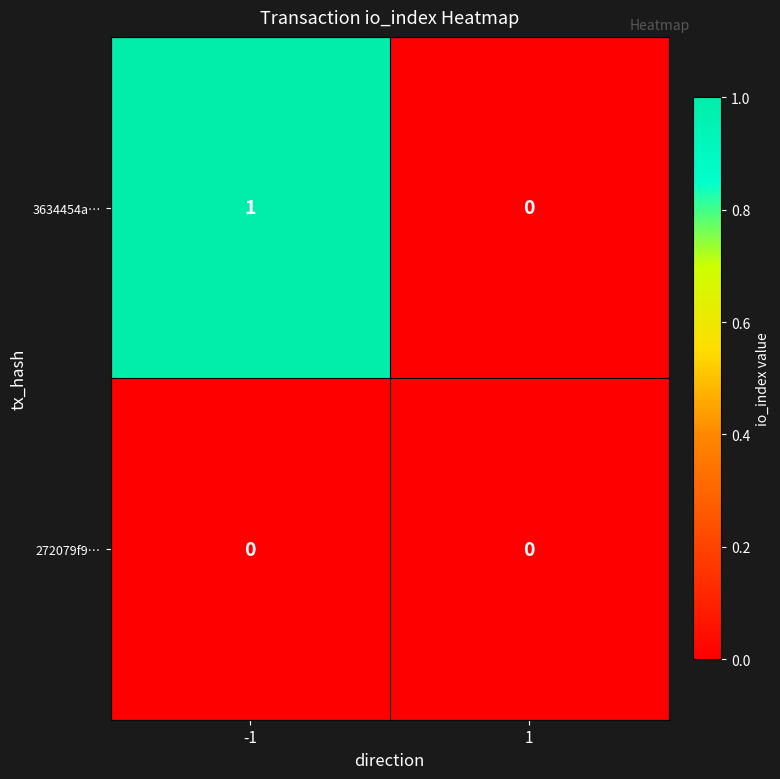

How many values in 3634454a… are above zero?

1